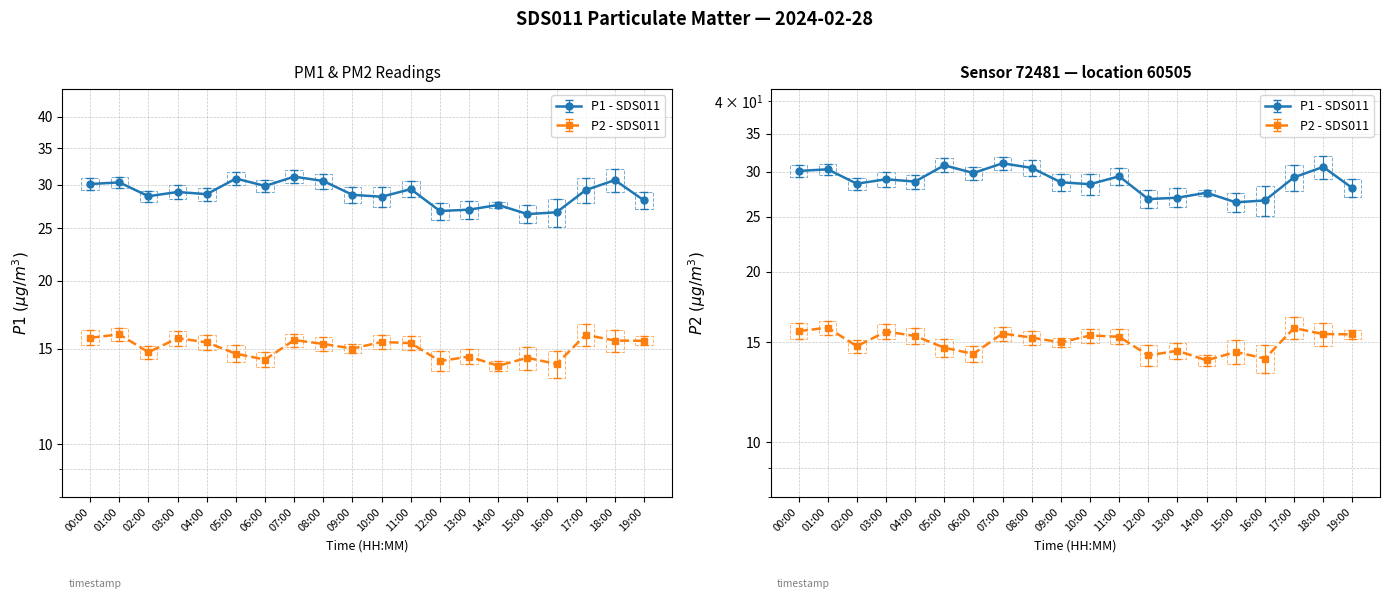

What is the greatest value displayed?

31.1